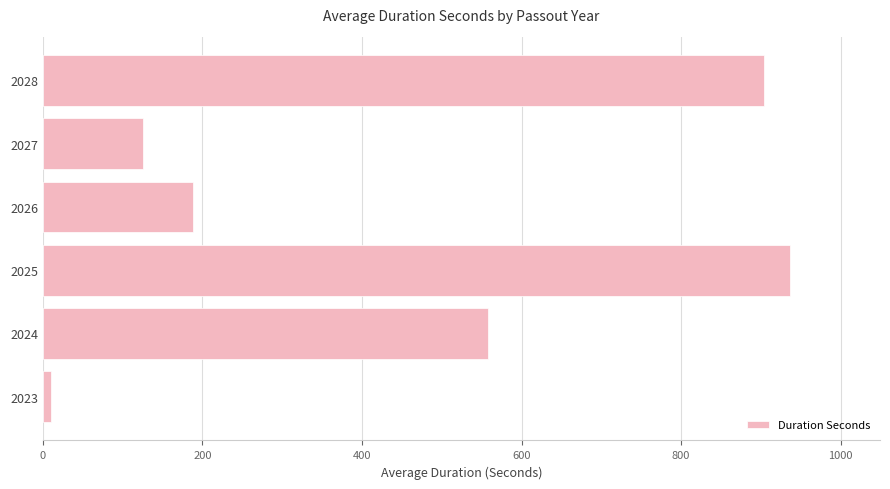

What is the approximate value at 2024?

557.6